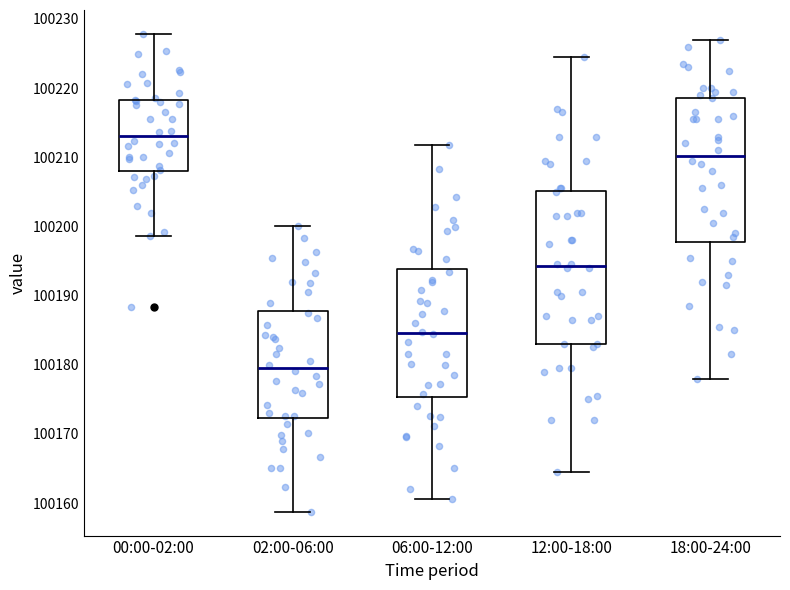

Comparing the boxes themselves (not the whiskers), which one is the tallest?

12:00-18:00